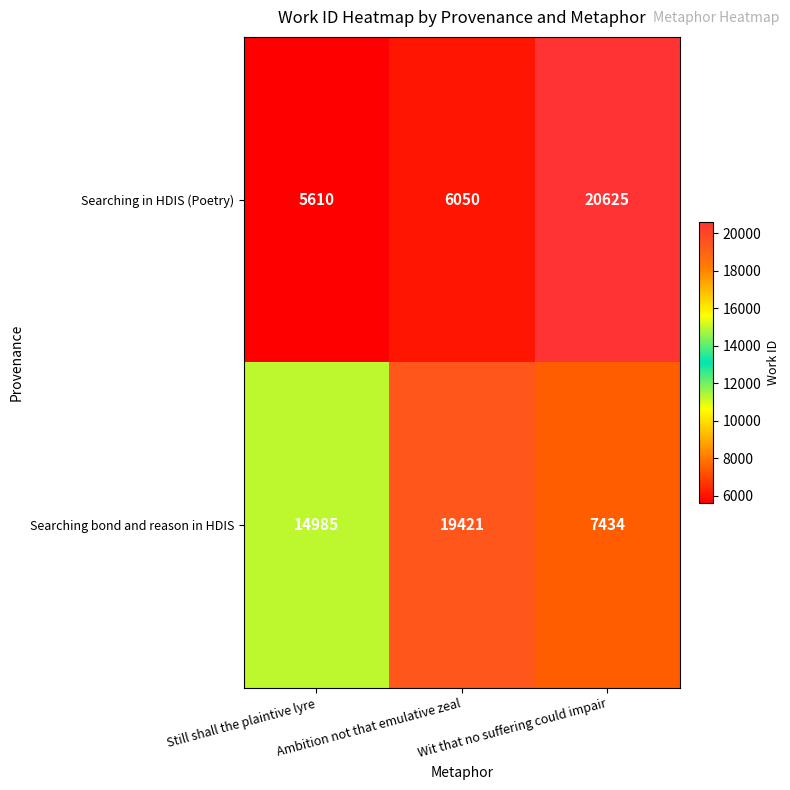

Which series has the largest range (max minus min)?

Searching in HDIS (Poetry)